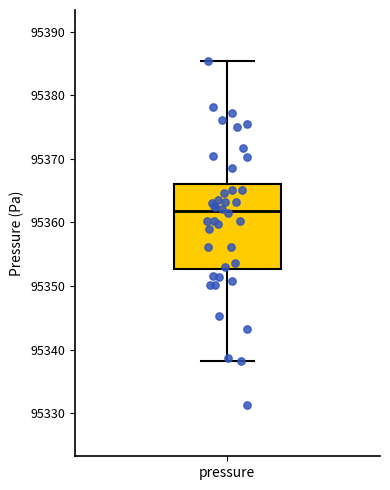

Where is the upper edge of the box for pressure on the y-axis? The values are not printed on the chart, so give them approximately, as read against the axis.

95366